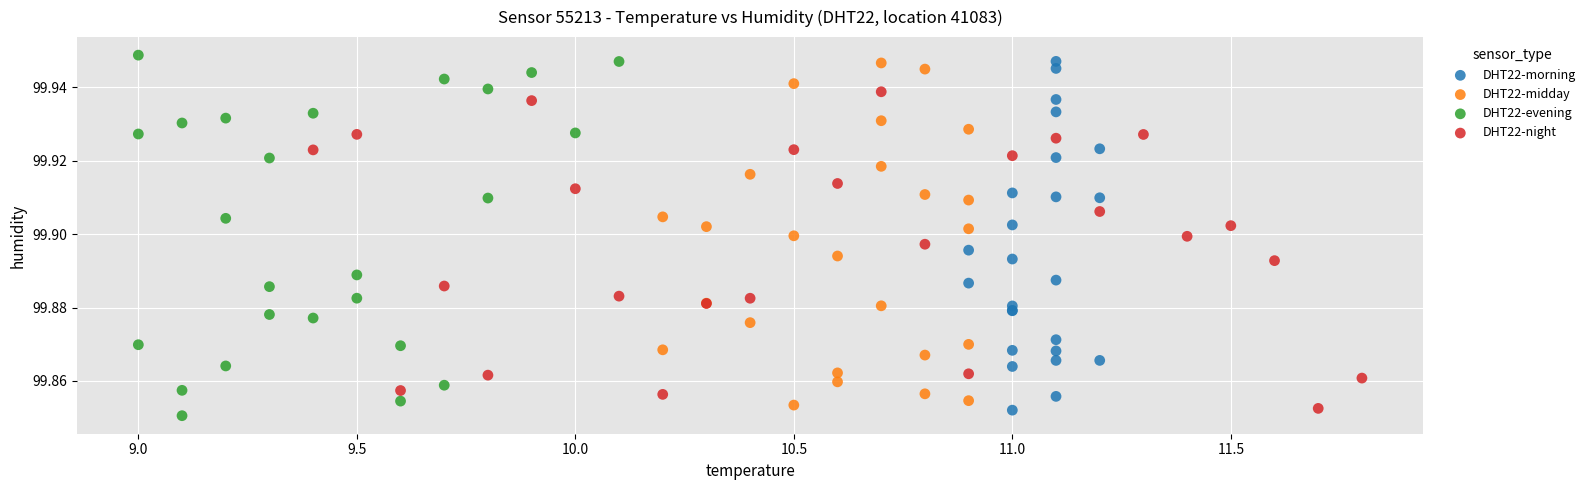

Which series reaches the minimum Y coordinate?

DHT22-evening